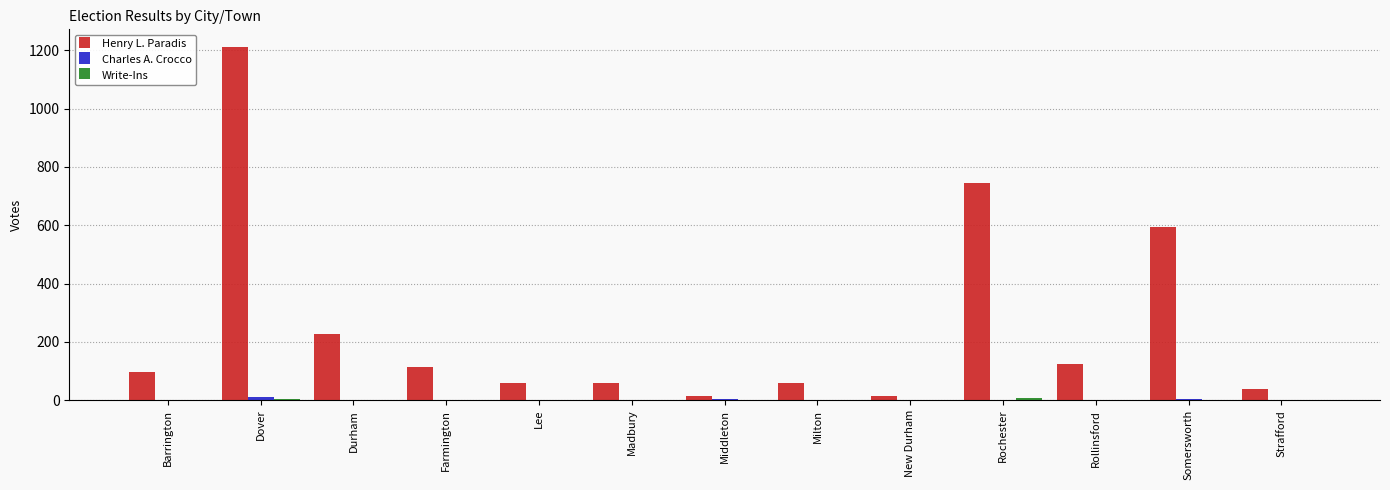

Which category has the highest value in the Henry L. Paradis series?

Dover